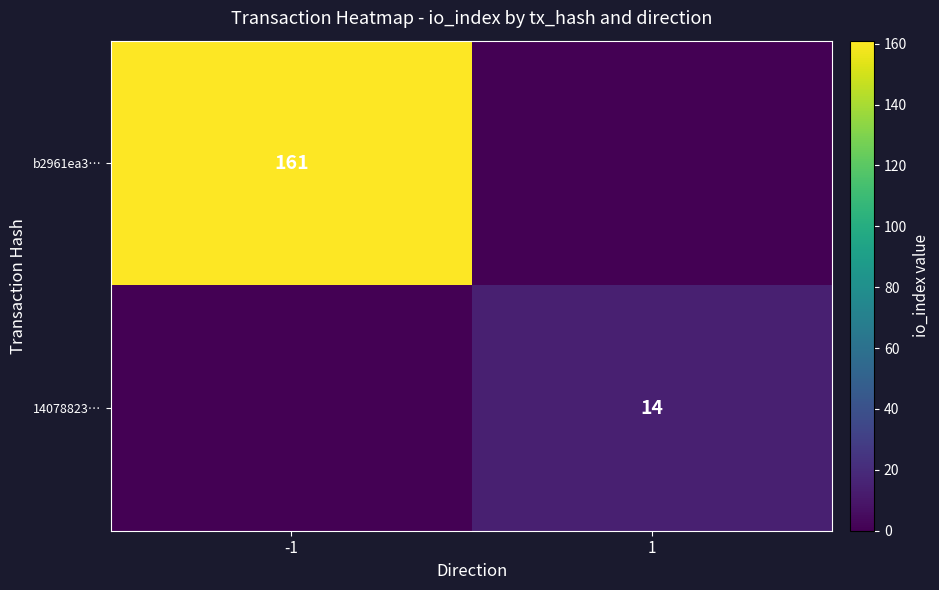

The value of 14078823… at 1 is 4. True or false?

False